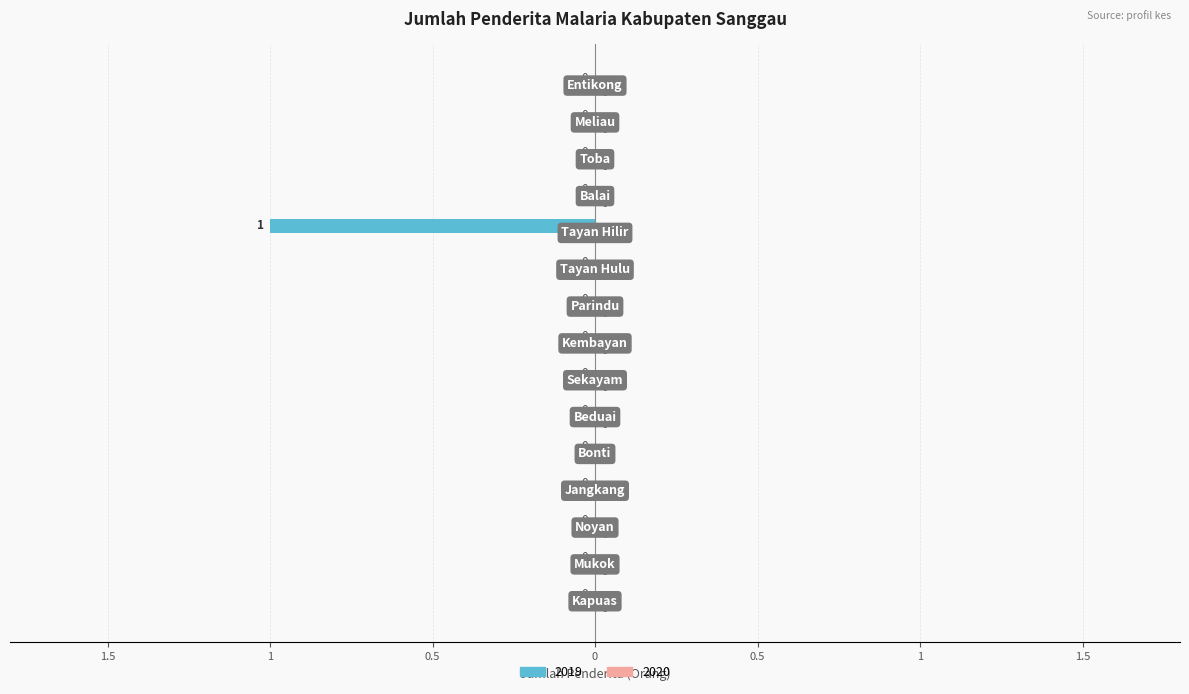

Rank the categories by value from lowest to highest.

Tayan Hilir, Kapuas, Mukok, Noyan, Jangkang, Bonti, Beduai, Sekayam, Kembayan, Parindu, Tayan Hulu, Balai, Toba, Meliau, Entikong